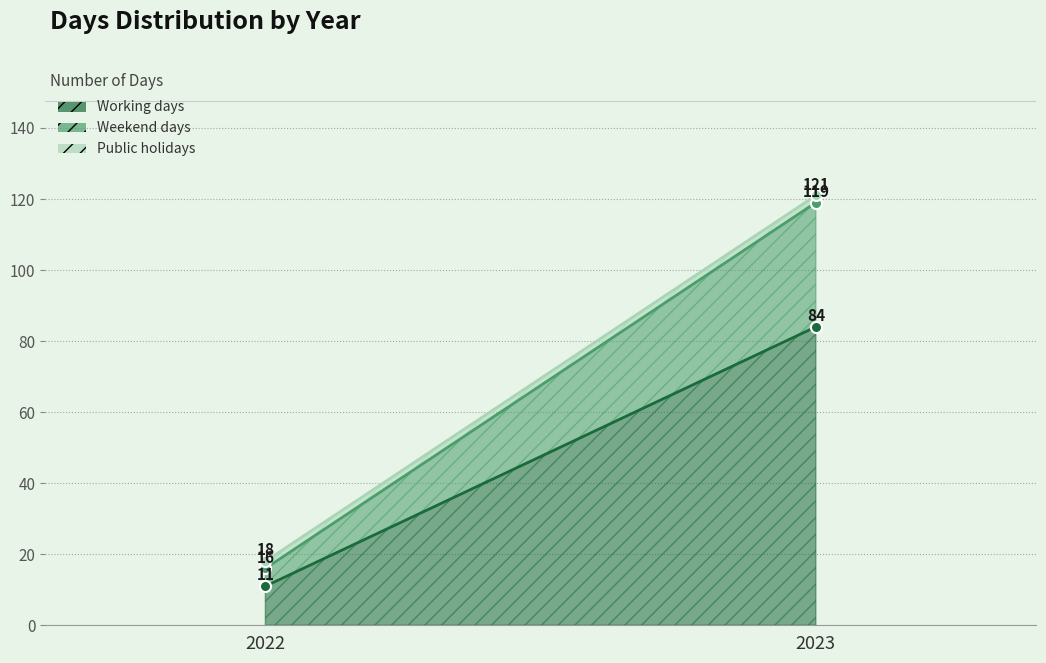

Is it true that Working days equals 3 at 2022?

False